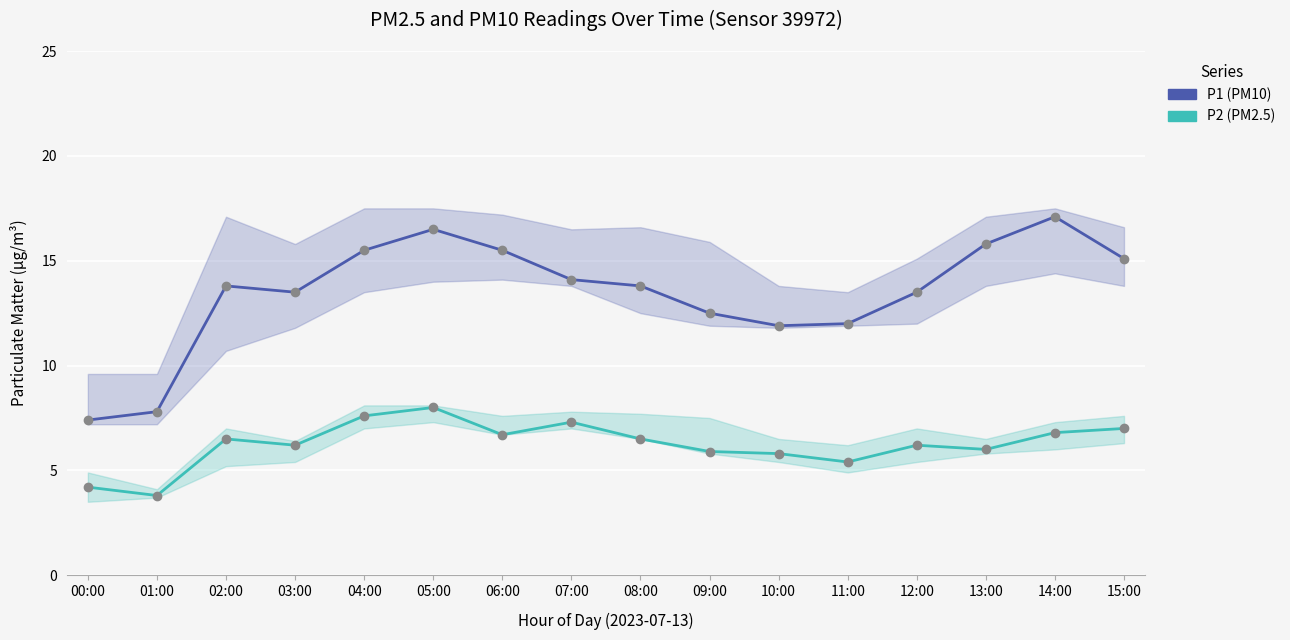

Rank the series at 15:00 from highest to lowest value.

P1 (PM10), P2 (PM2.5)